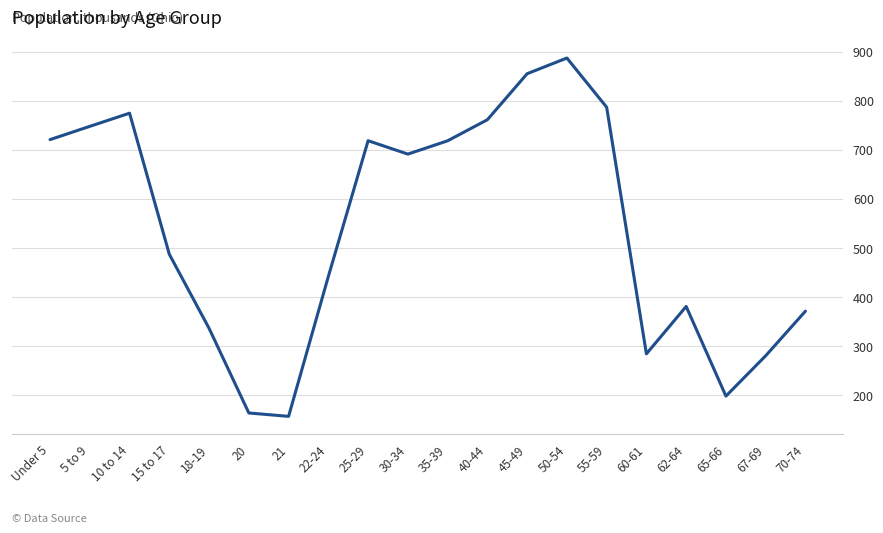

Between 40-44 and 21, which is larger?

40-44